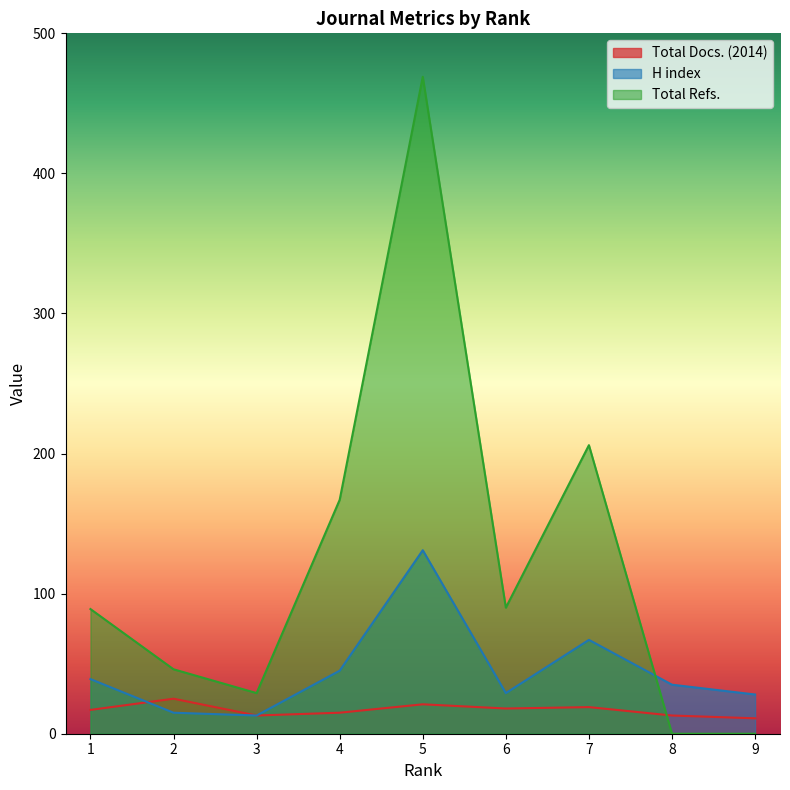

True or false: H index and Total Refs. cross at least once.

True